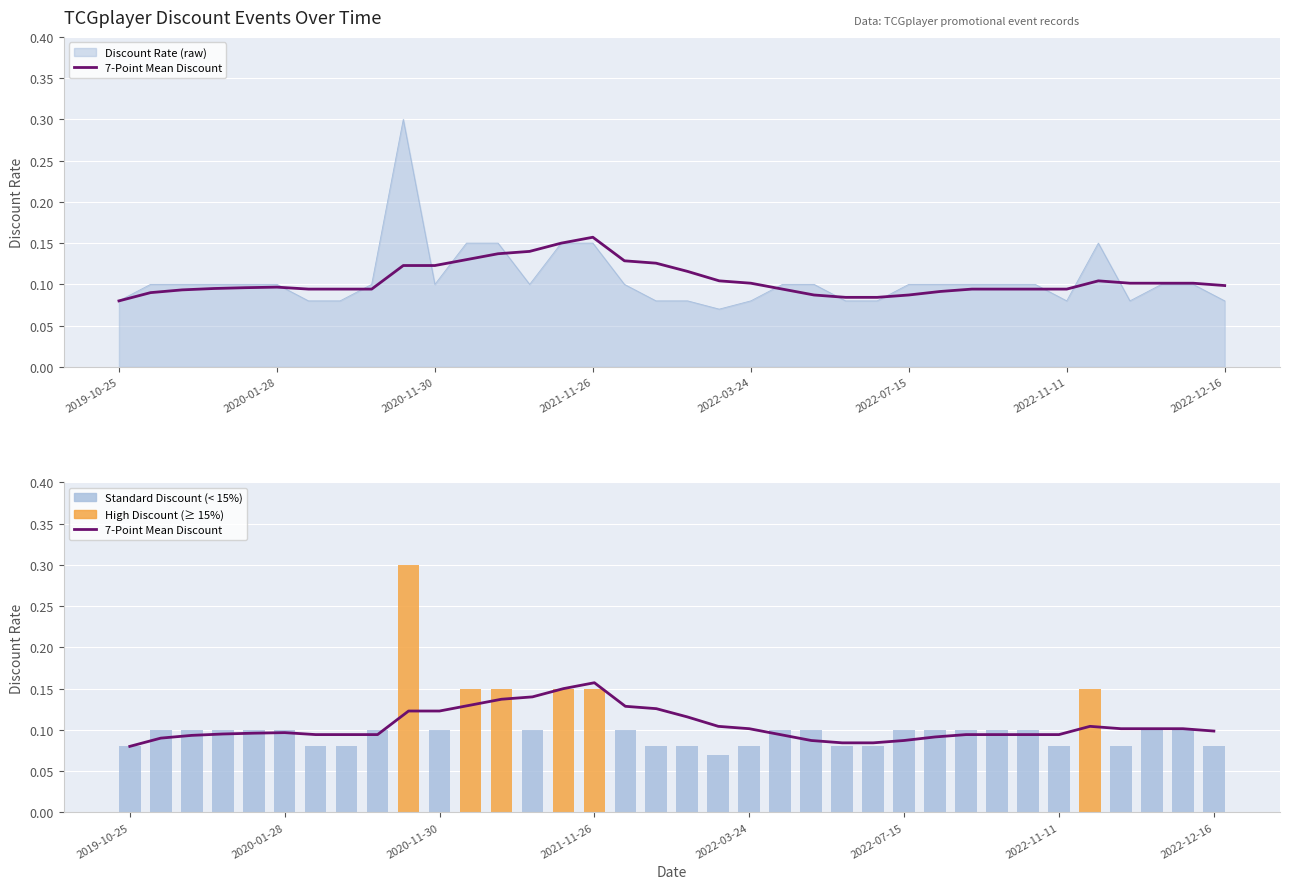

What value does the Discount Rate per Event series have at 26?

0.1